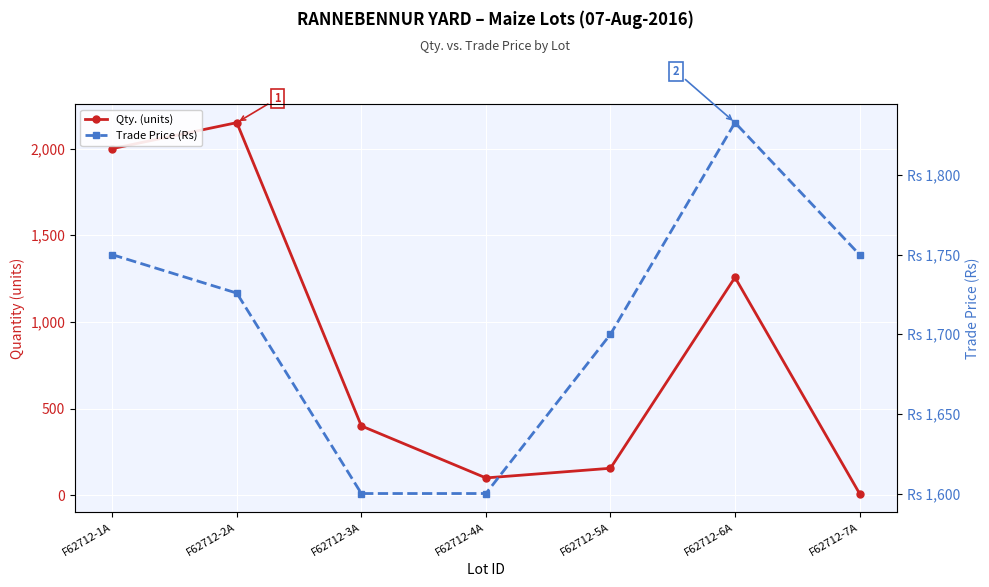

What is the value of the Qty. (units) point at the 3rd from the left?

400.0